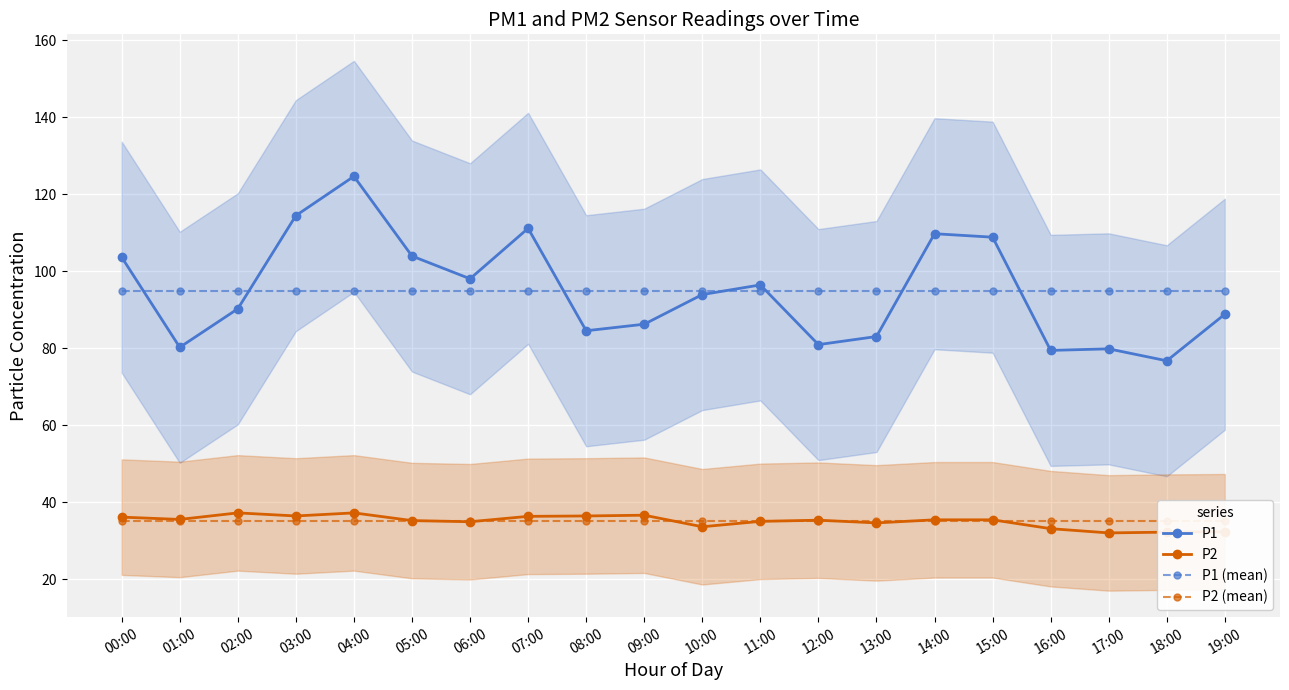

Where does the P2 series first go above 35?

00:00